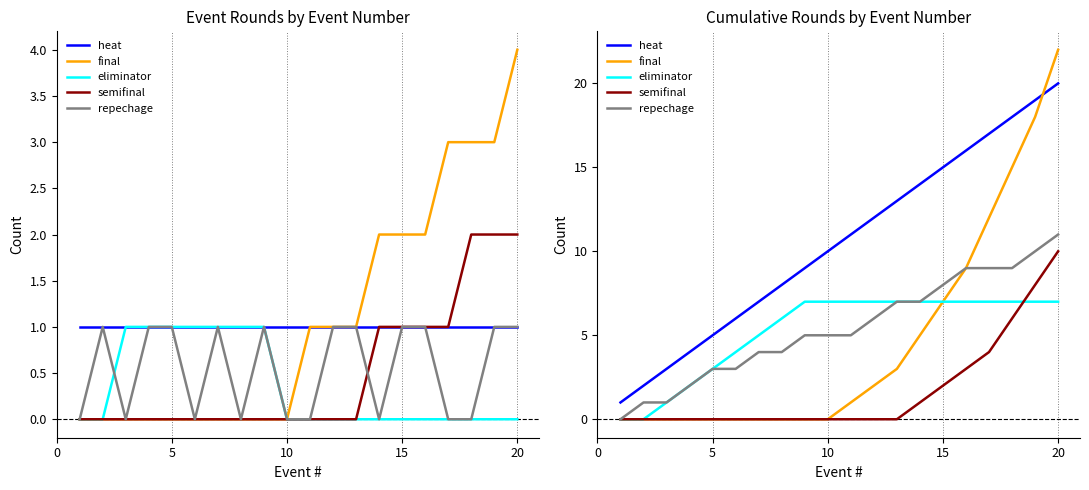

Rank the series by their maximum value, from highest to lowest.

final, heat, repechage, semifinal, eliminator